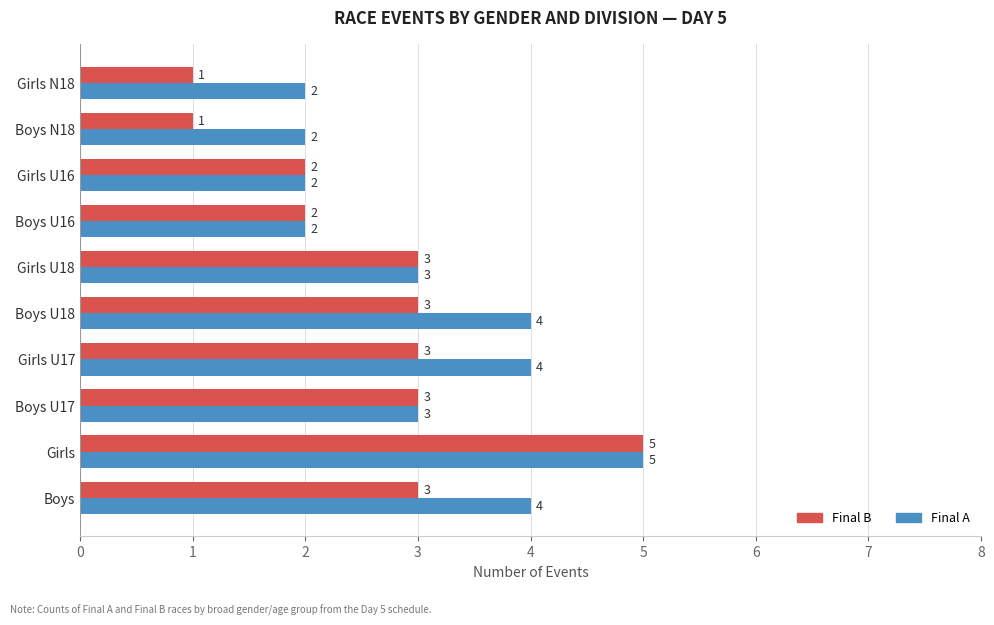

List the series in order of their overall mean, lowest first.

Final B, Final A